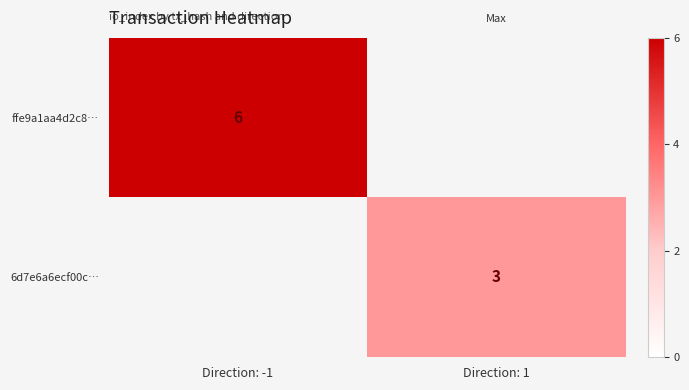

Is the value of ffe9a1aa4d2c8… at Direction: -1 greater than the value of 6d7e6a6ecf00c… at Direction: 1?

Yes